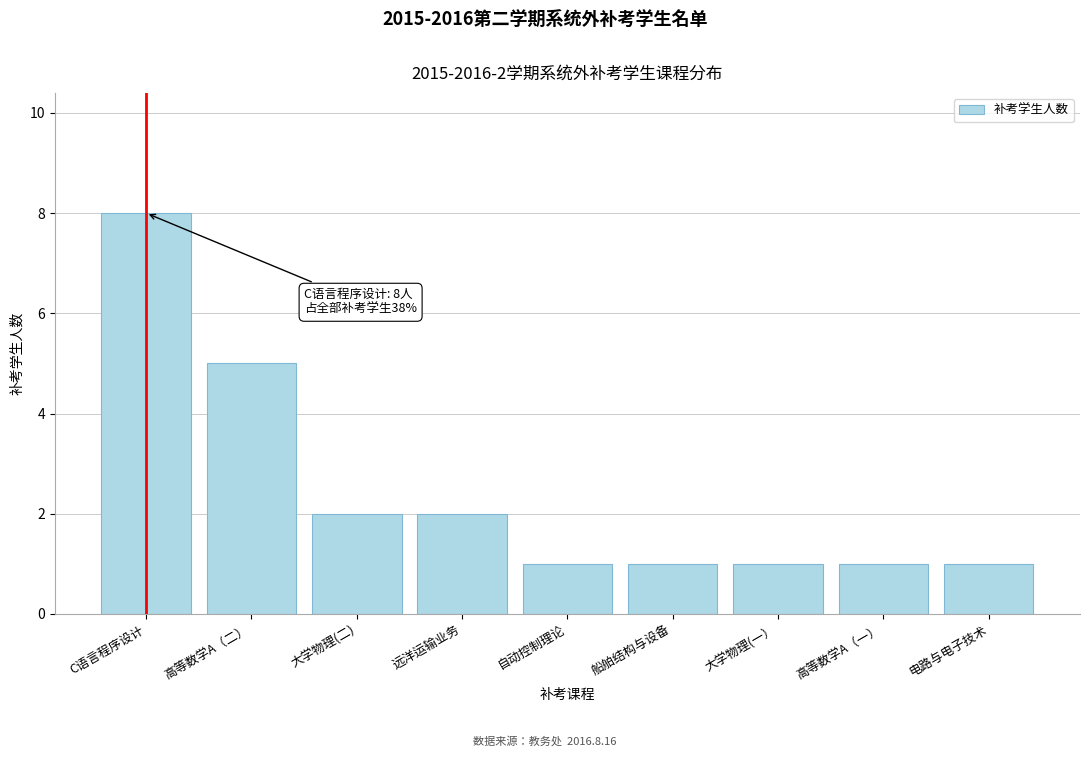

Reading left to right, extract all data points from this chart.

C语言程序设计=8	高等数学A（二）=5	大学物理(二)=2	远洋运输业务=2	自动控制理论=1	船舶结构与设备=1	大学物理(一）=1	高等数学A（一）=1	电路与电子技术=1